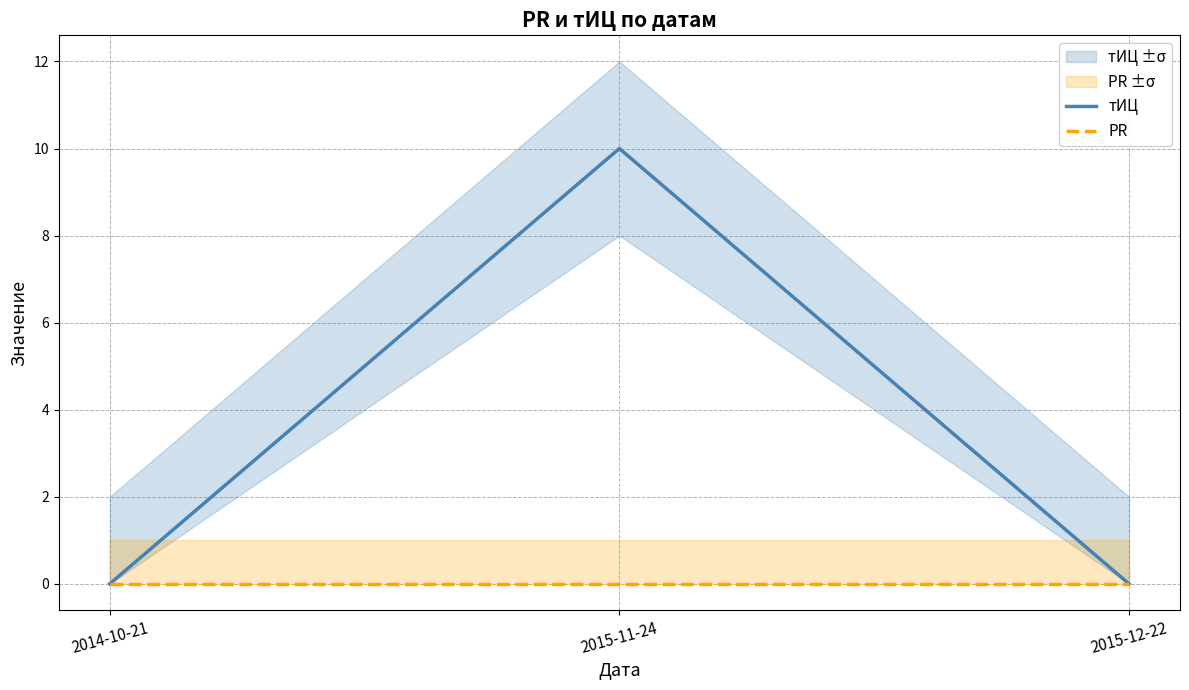

Is the value of тИЦ at 2015-11-24 greater than the value of PR at 2015-11-24?

Yes